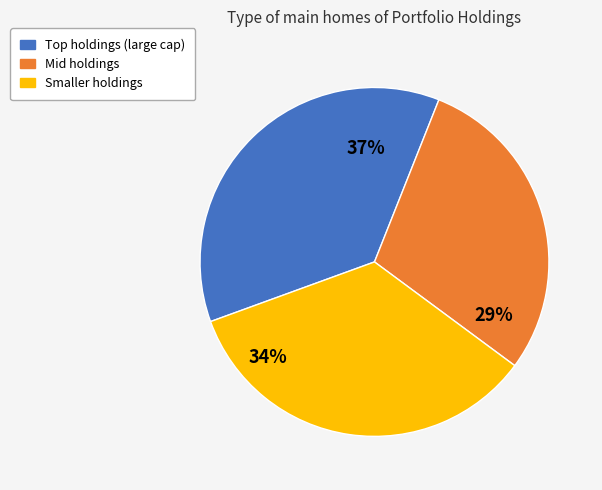

To the nearest percent, what is the average slice percentage?

33%